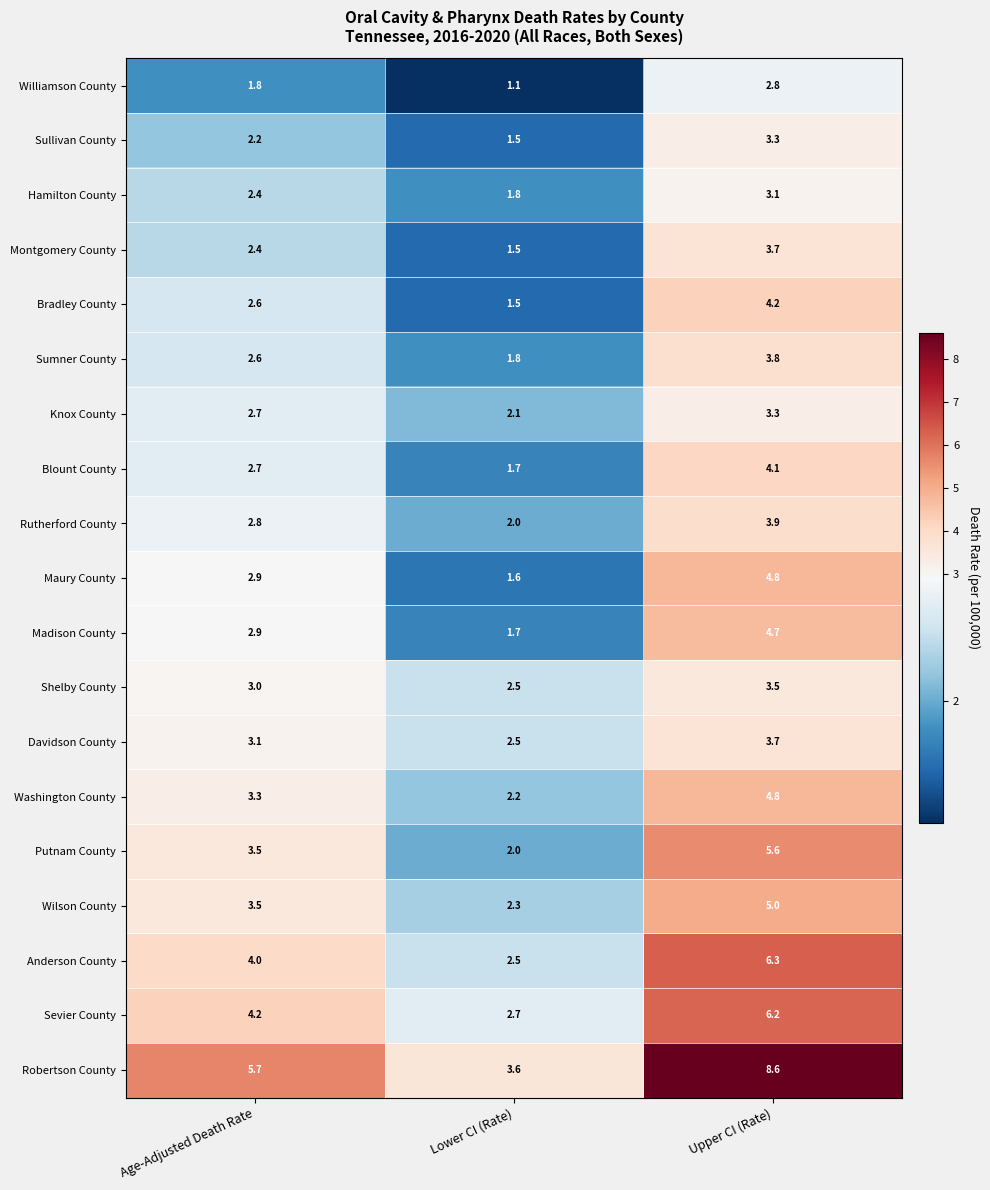

Which category has the lowest value in the Davidson County series?

Lower CI (Rate)